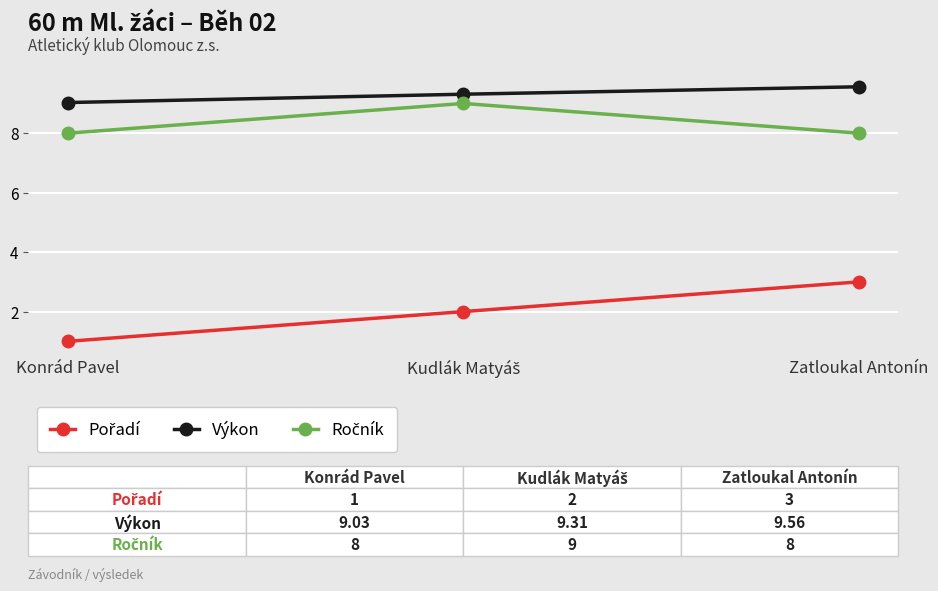

What is the difference between the maximum and minimum values in the Výkon series?

0.5